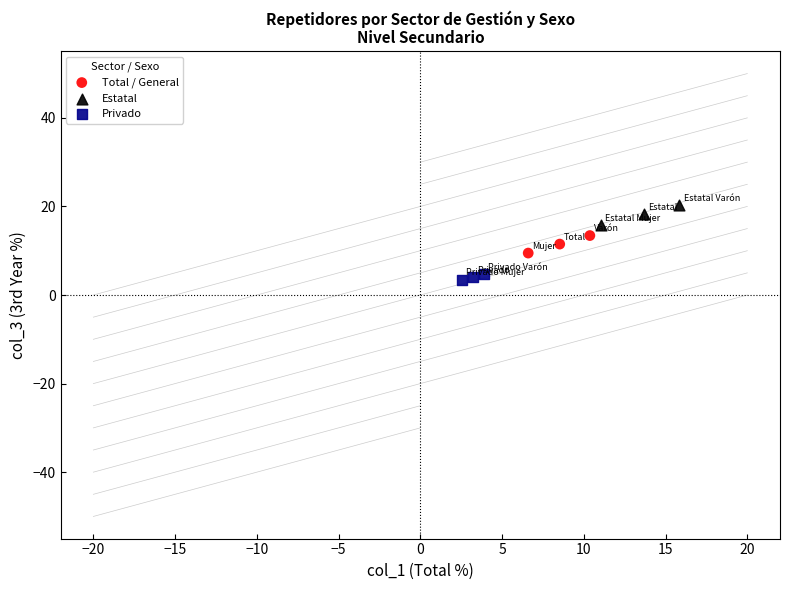

Which series reaches the maximum Y coordinate?

Estatal